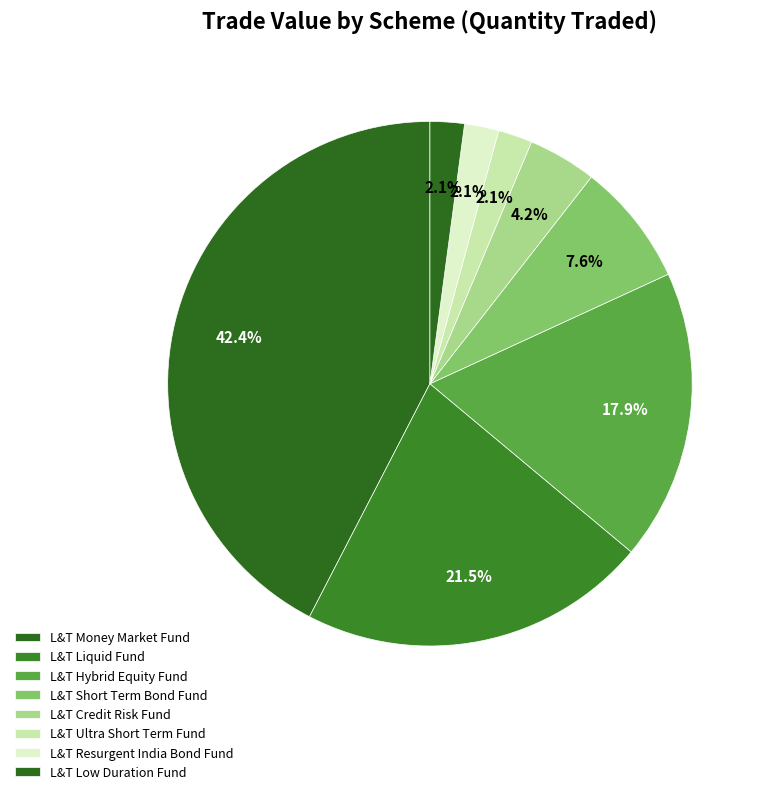

The L&T Resurgent India Bond Fund slice represents 2% of the pie. True or false?

True